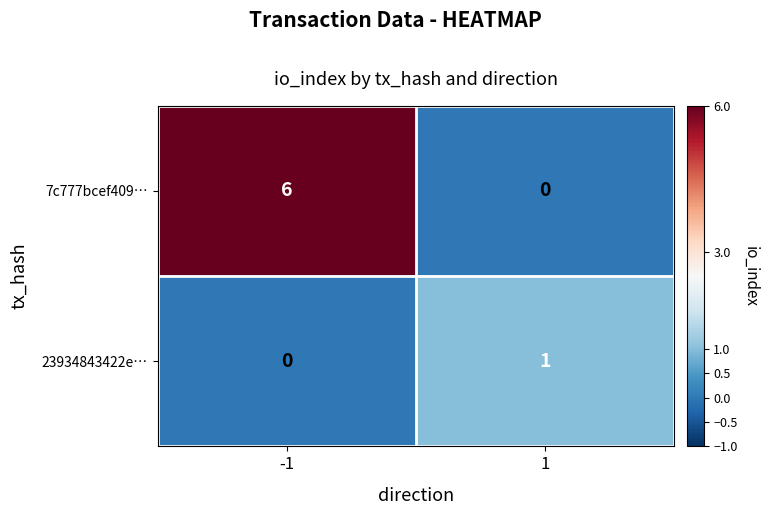

The value of 23934843422e… at -1 is 0. True or false?

True